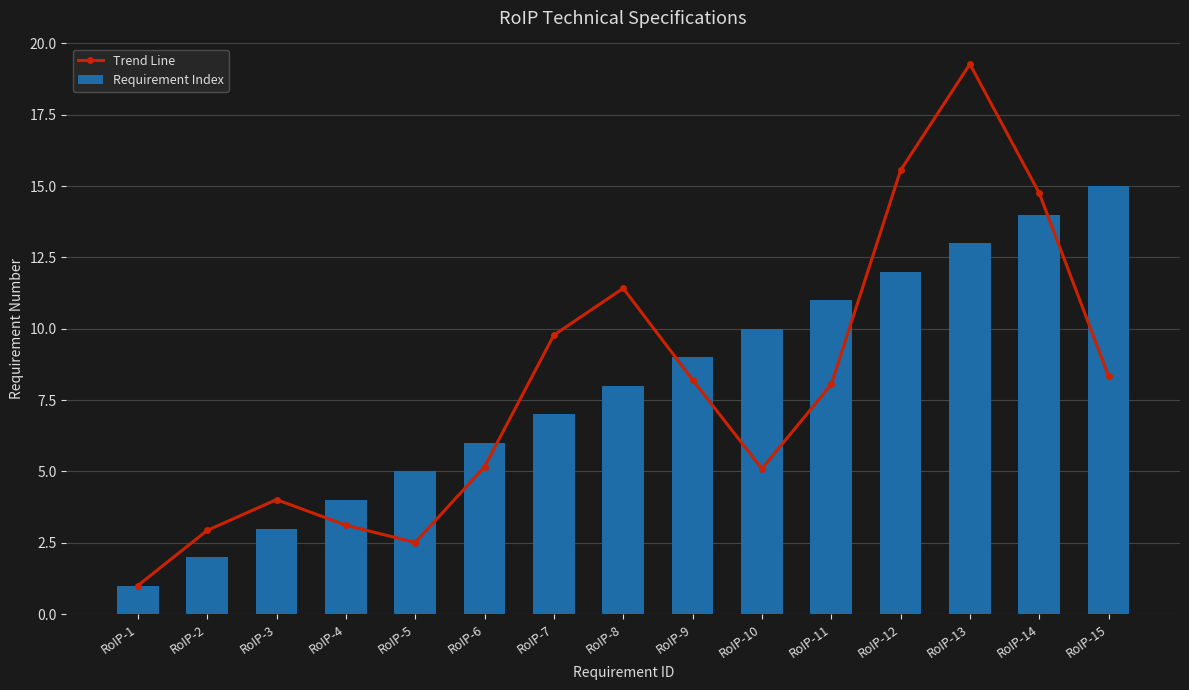

Reading left to right, extract all data points from this chart.

Trend Line: 1.0	2.9	4.0	3.1	2.5	5.2	9.8	11.4	8.2	5.1	8.0	15.6	19.3	14.8	8.3
Requirement Index: 1.0	2.0	3.0	4.0	5.0	6.0	7.0	8.0	9.0	10.0	11.0	12.0	13.0	14.0	15.0